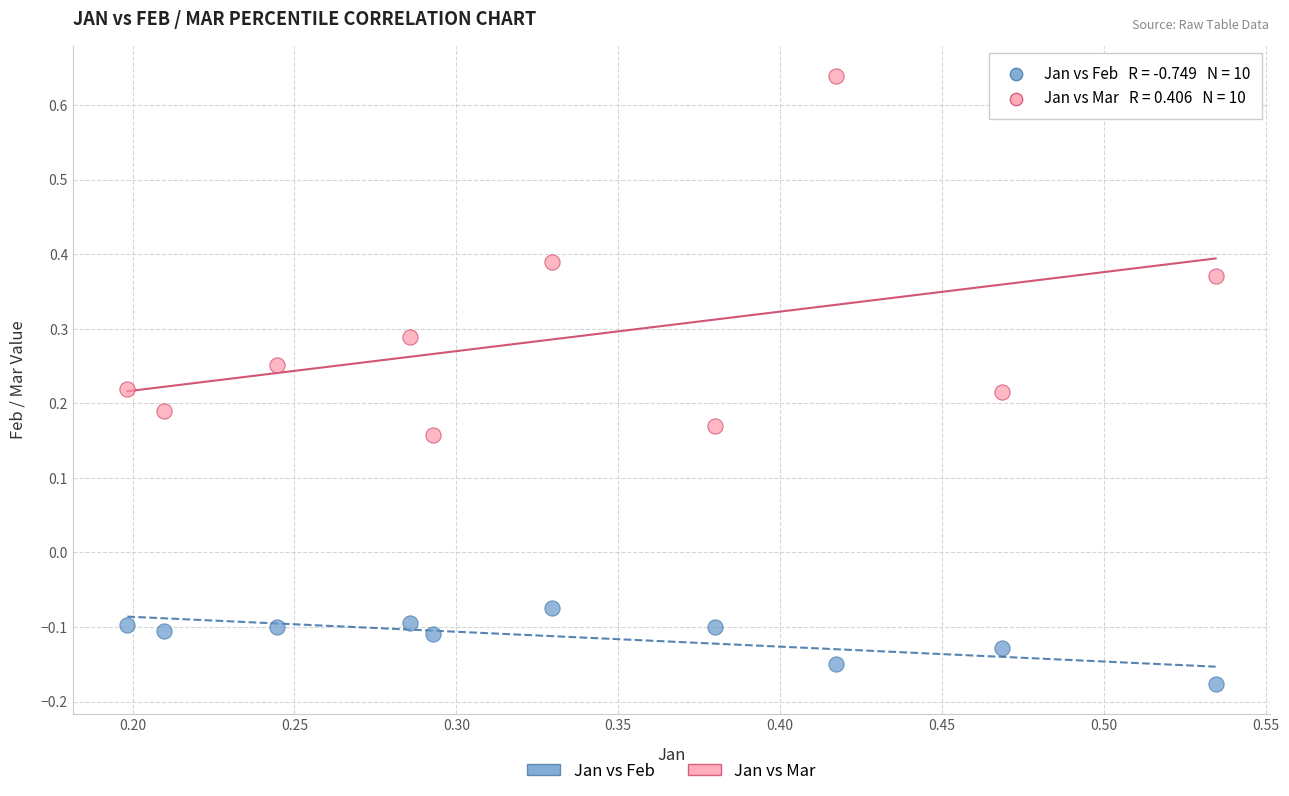

Which series reaches the minimum Y coordinate?

Jan vs Feb